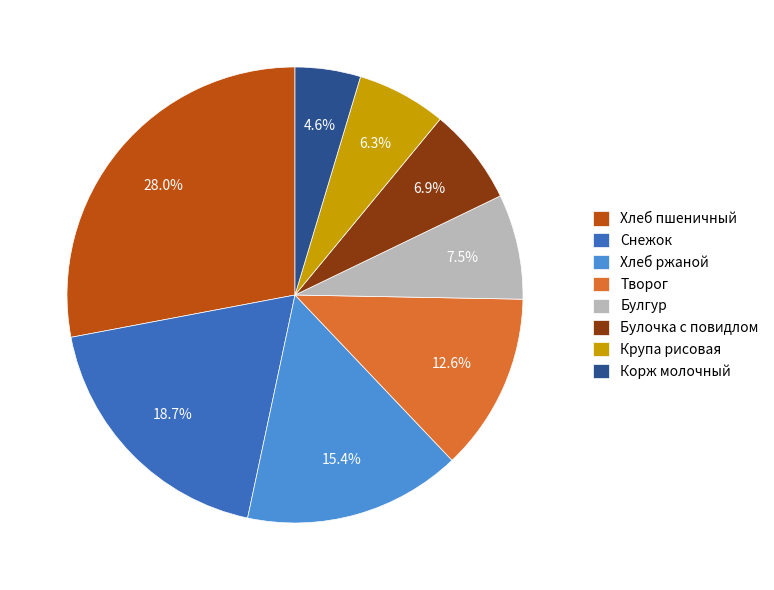

What percentage is NOT represented by Хлеб пшеничный?

72.0%